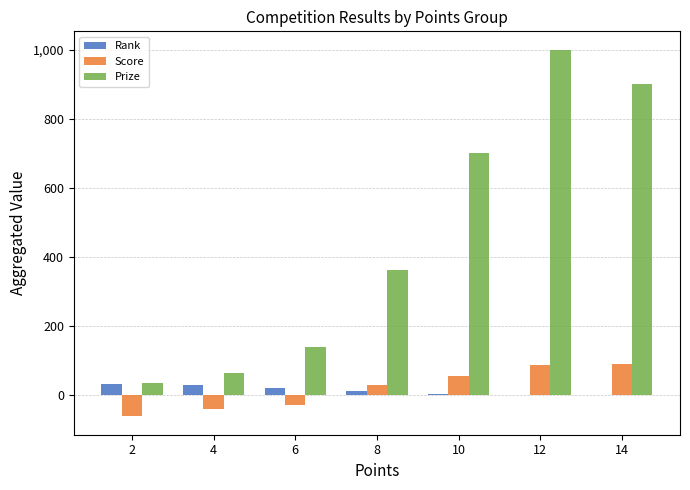

Is it true that Score equals 46.4 at 14?

False